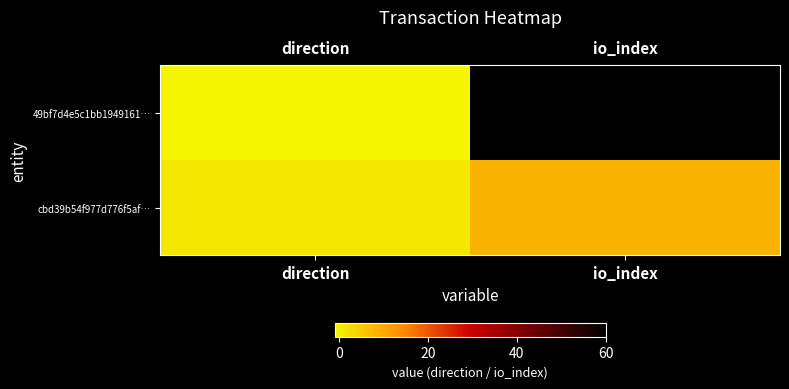

At direction, list the series in order from smallest to largest.

49bf7d4e5c1bb1949161…, cbd39b54f977d776f5af…